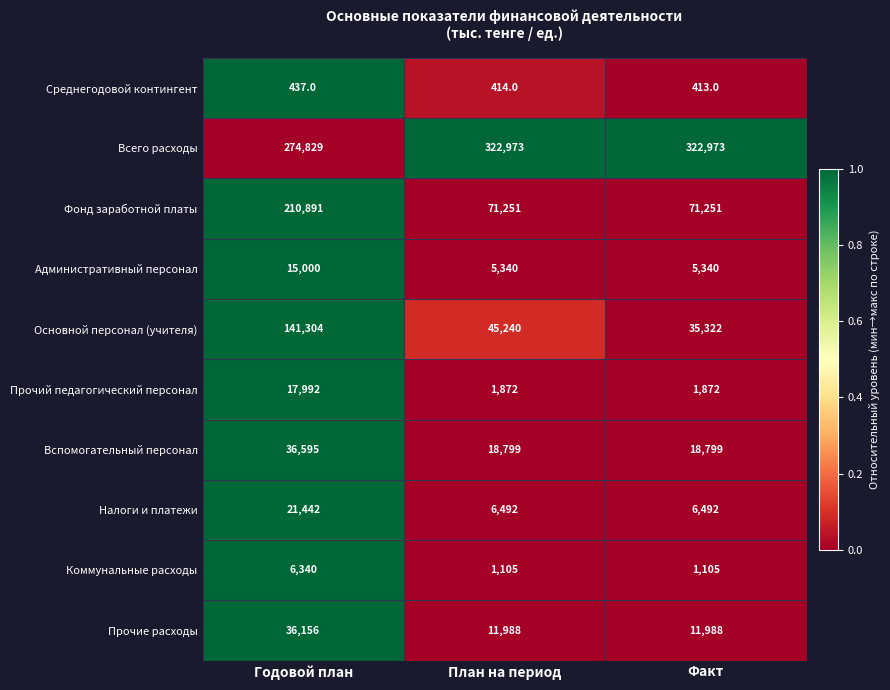

Rank the series by their maximum value, from highest to lowest.

Всего расходы, Фонд заработной платы, Основной персонал (учителя), Вспомогательный персонал, Прочие расходы, Налоги и платежи, Прочий педагогический персонал, Административный персонал, Коммунальные расходы, Среднегодовой контингент